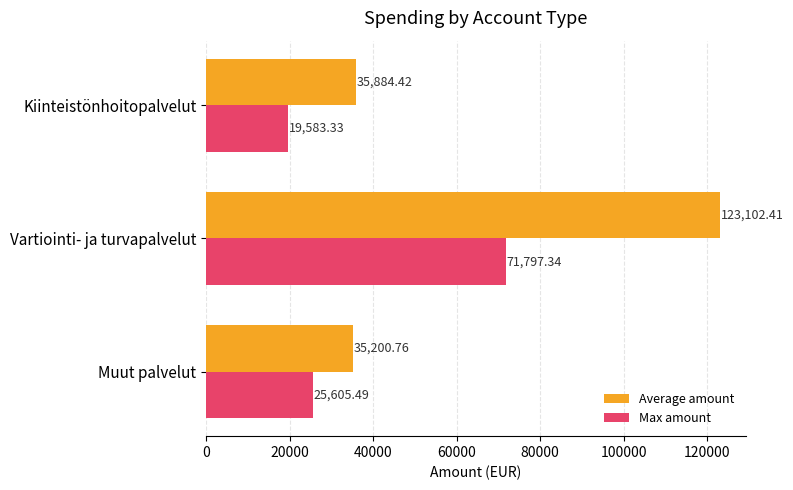

Where is Average amount nearest to the value 79151?

Kiinteistönhoitopalvelut